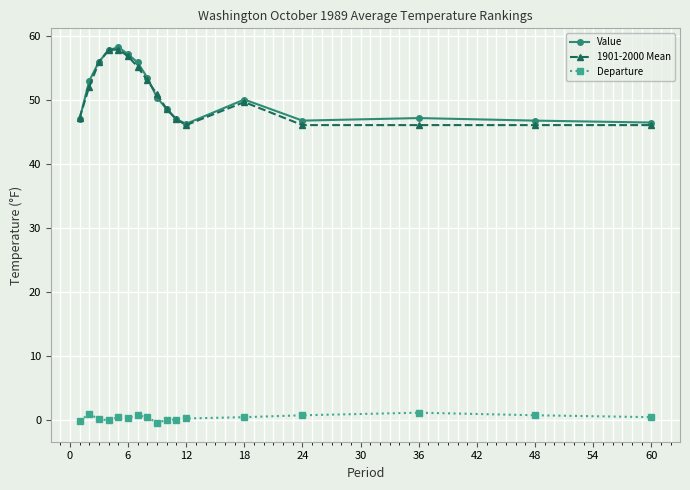

True or false: Value and Departure cross at least once.

False